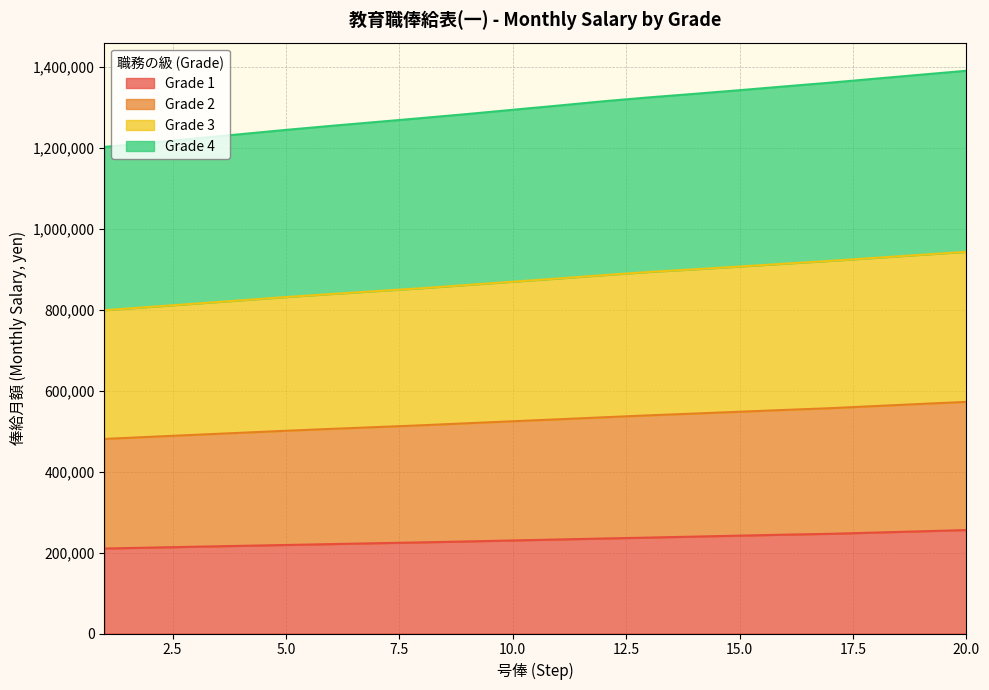

What is the minimum value for Grade 1?

210000